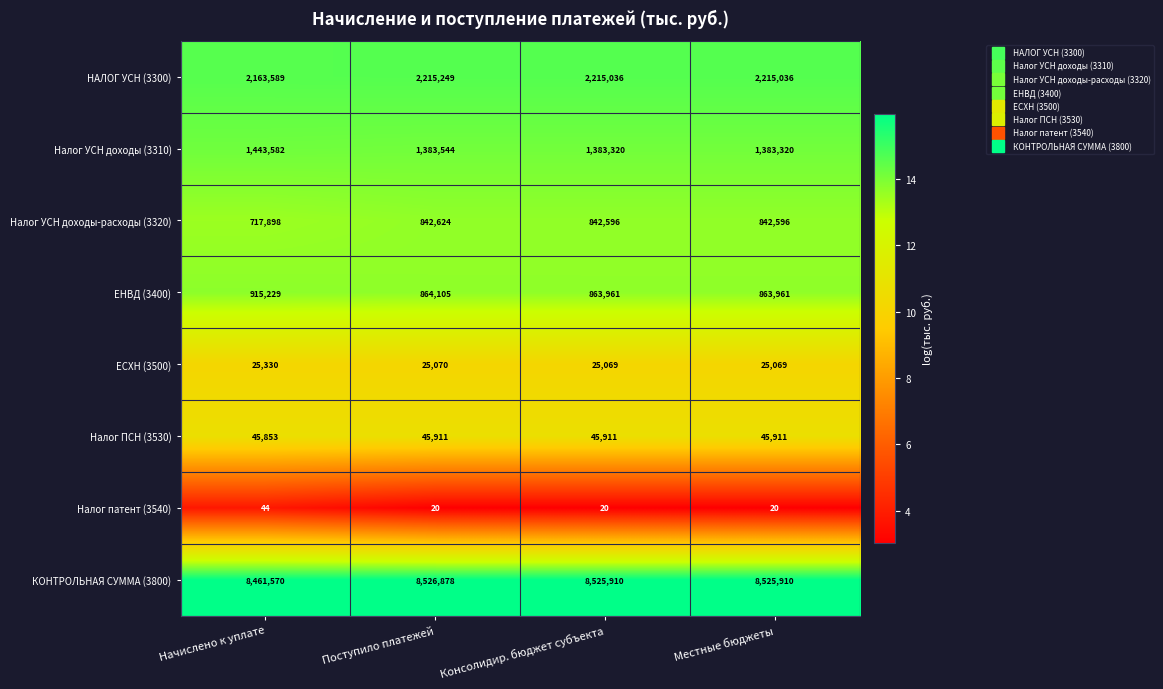

What value does the ЕСХН (3500) series have at Местные бюджеты, to the nearest 50?

25050